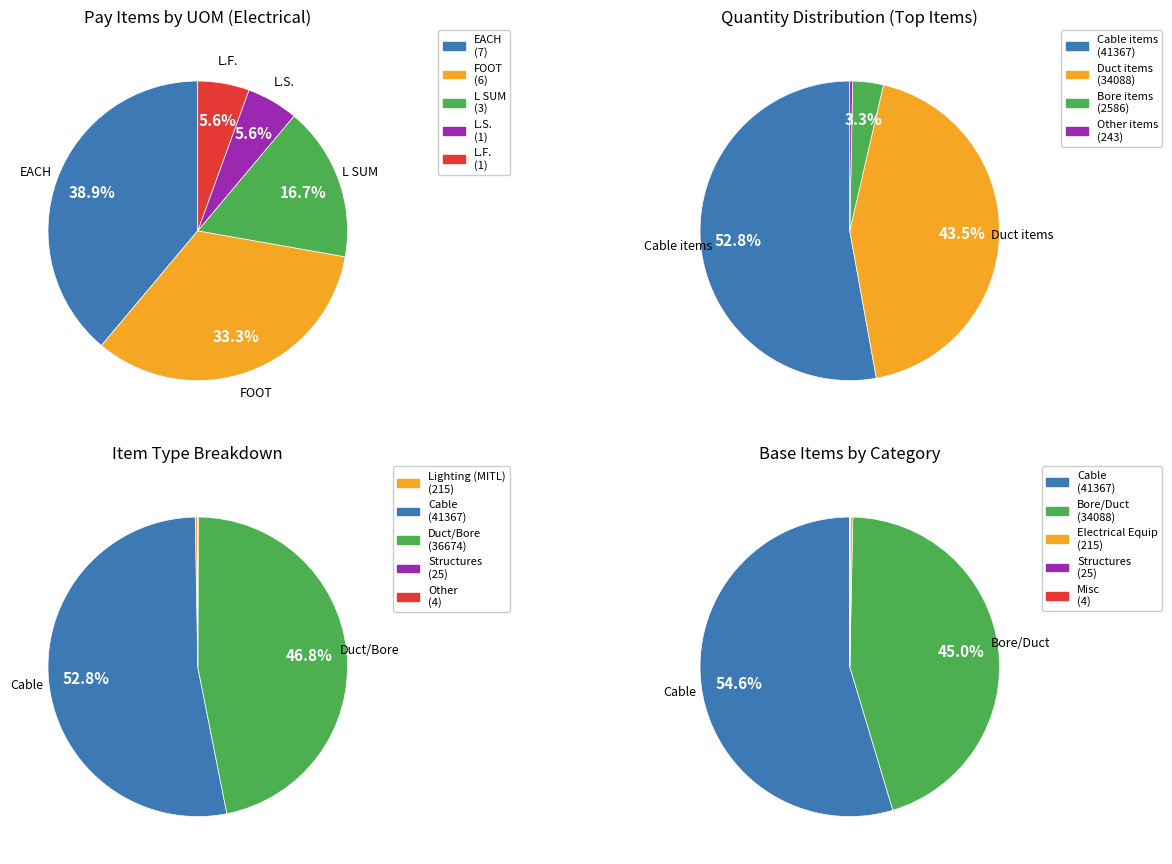

Which has a higher value, FOOT or L.S.?

FOOT